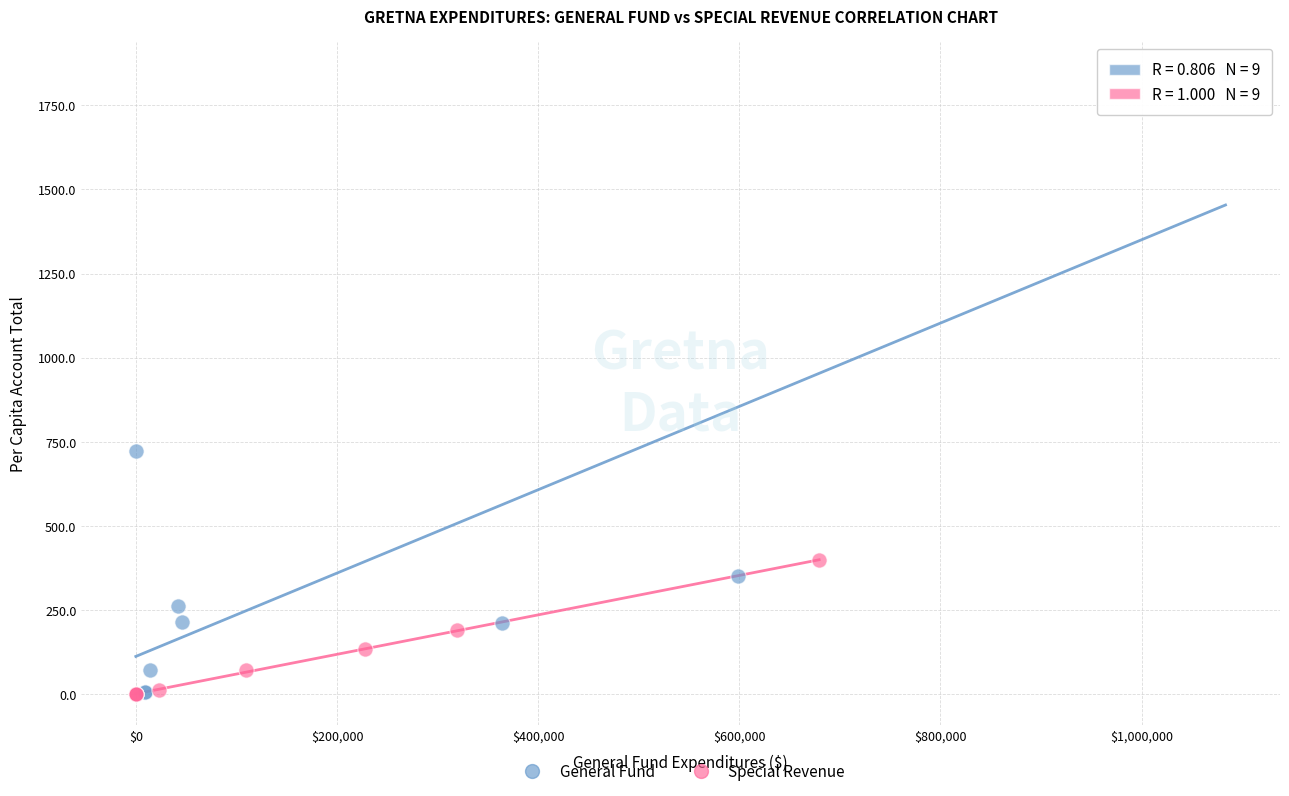

Which series has the widest spread of Y values?

General Fund